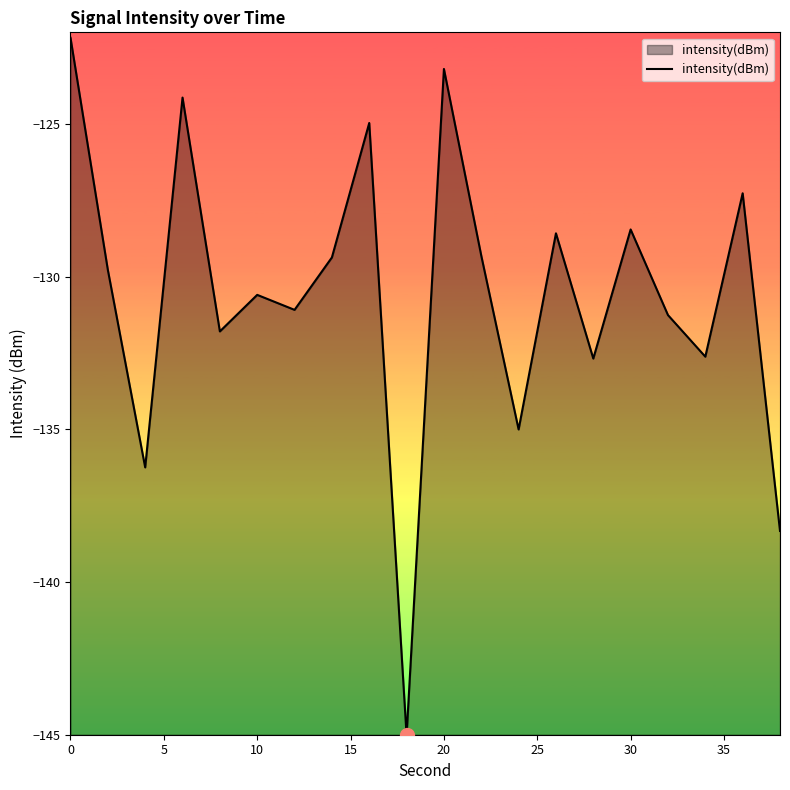

What is the difference between the maximum and minimum values?

22.8